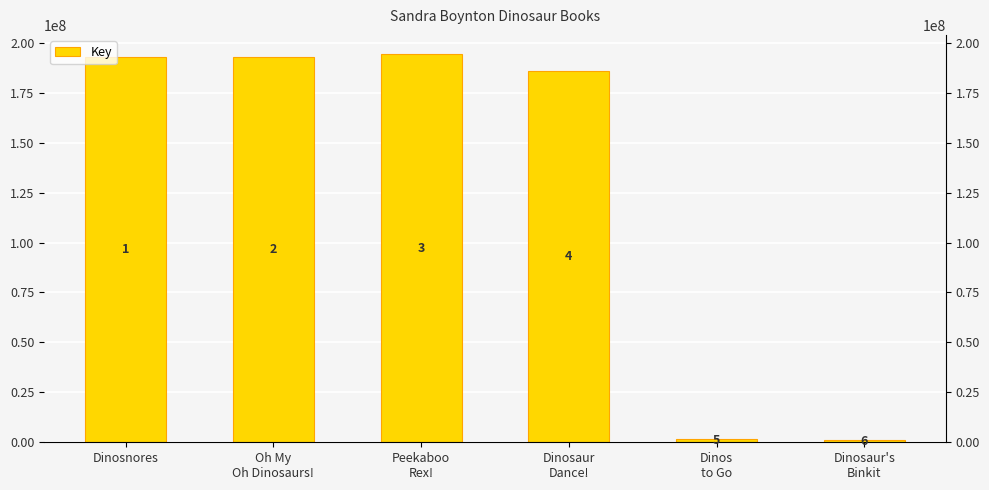

Rank the categories by value from highest to lowest.

Peekaboo
Rex!, Oh My
Oh Dinosaurs!, Dinosnores, Dinosaur
Dance!, Dinos
to Go, Dinosaur's
Binkit